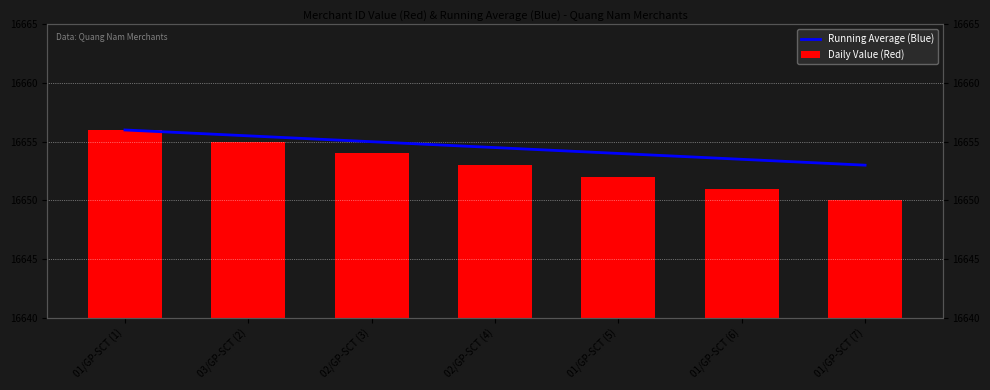

Which series has the largest range (max minus min)?

Daily Value (Red)